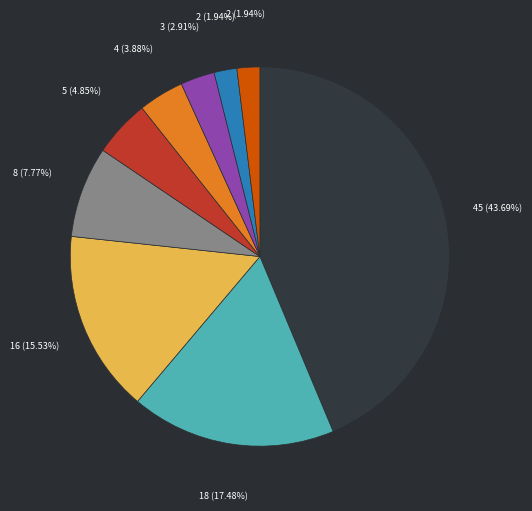

Does any single category account for the majority?

No